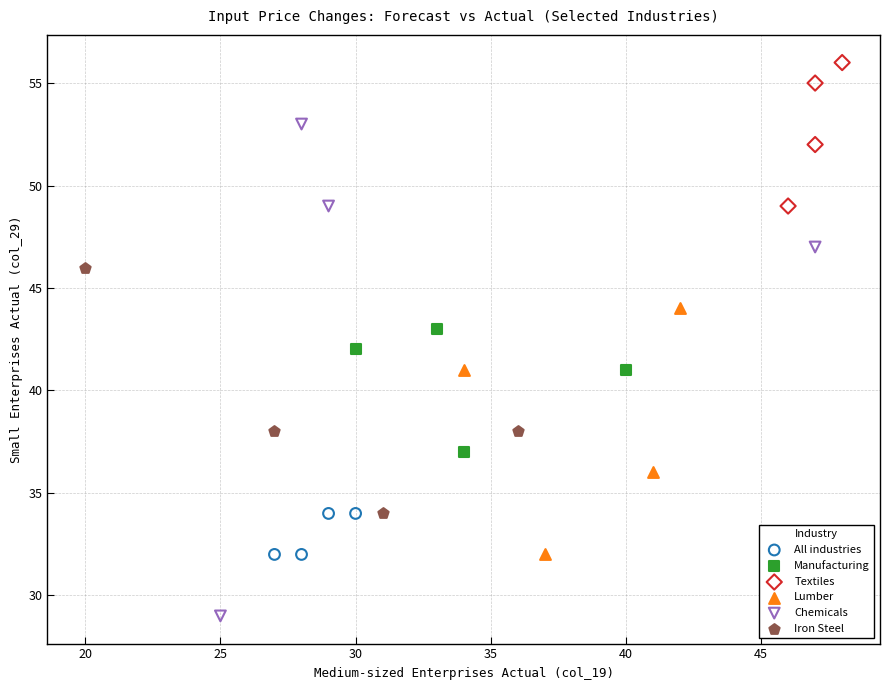

Which series contains the lowest Y value?

Chemicals